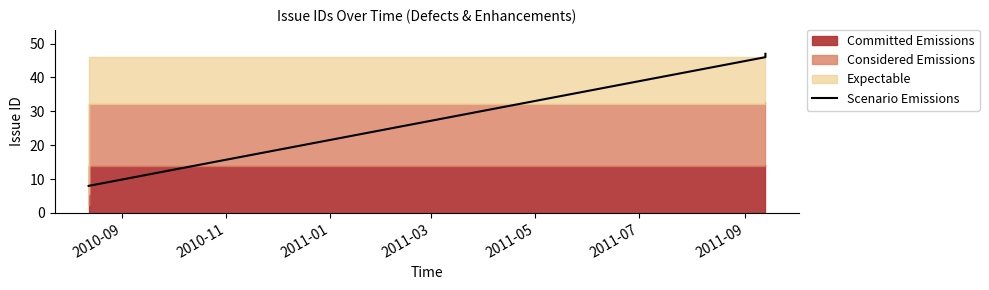

How many lines are shown in the chart?

1